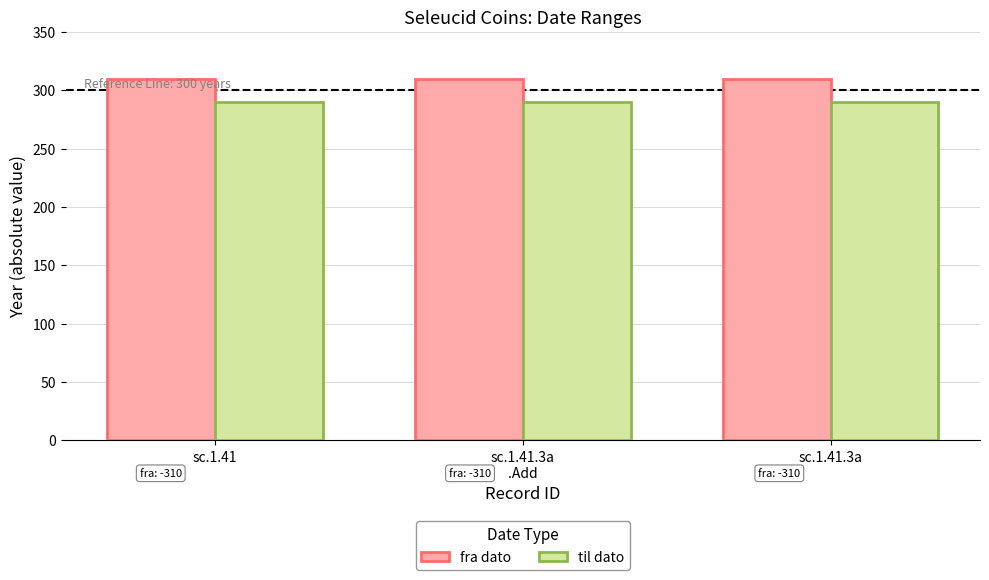

Reading left to right, transcribe all the data shown in this chart.

fra dato: sc.1.41=310	sc.1.41.3a
.Add=310	sc.1.41.3a=310
til dato: sc.1.41=290	sc.1.41.3a
.Add=290	sc.1.41.3a=290